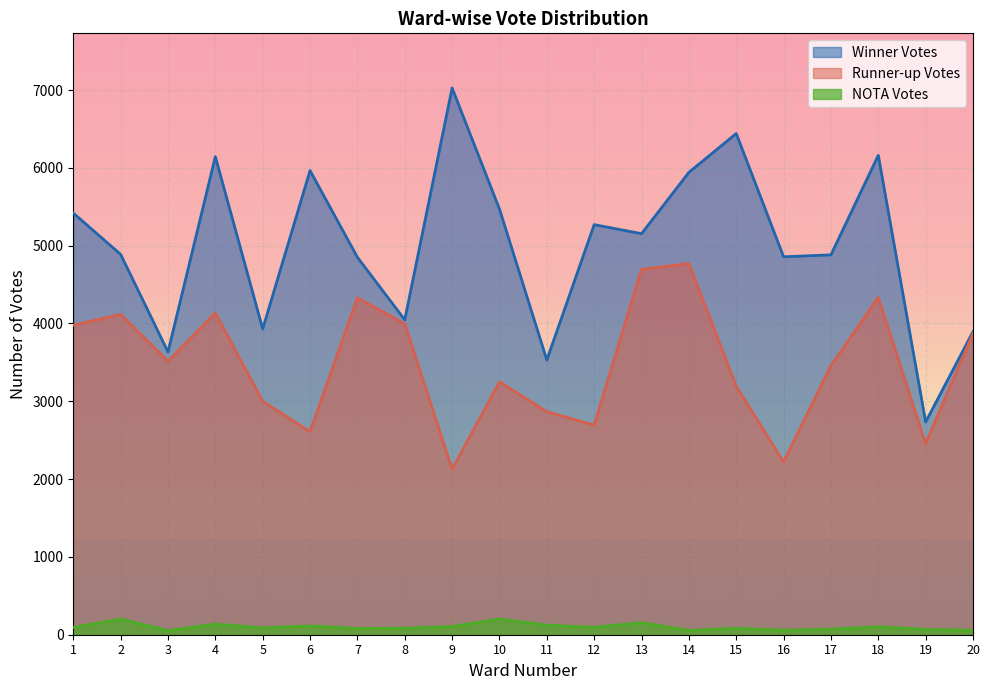

At which label does Runner-up Votes first exceed 3514?

1